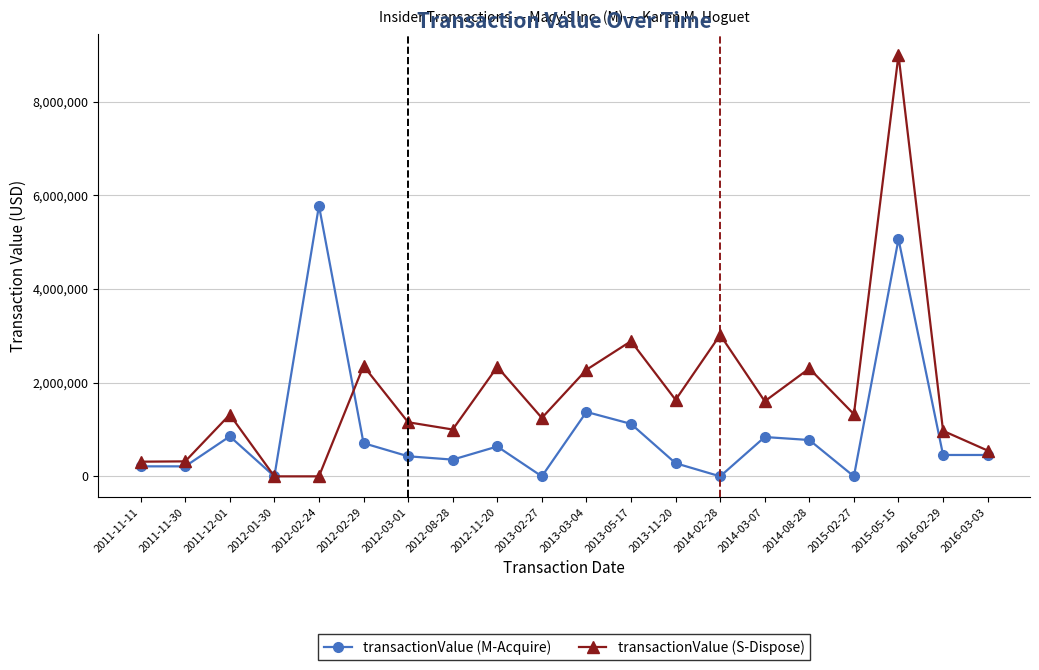

Where is the first local maximum for transactionValue (M-Acquire)?

2011-12-01